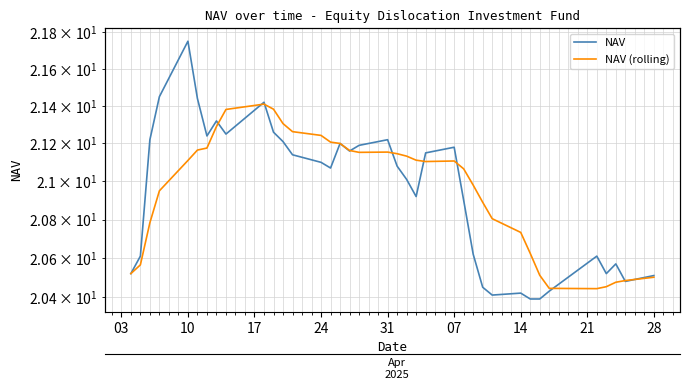

What is the difference between the maximum and minimum values in the NAV series?

1.4